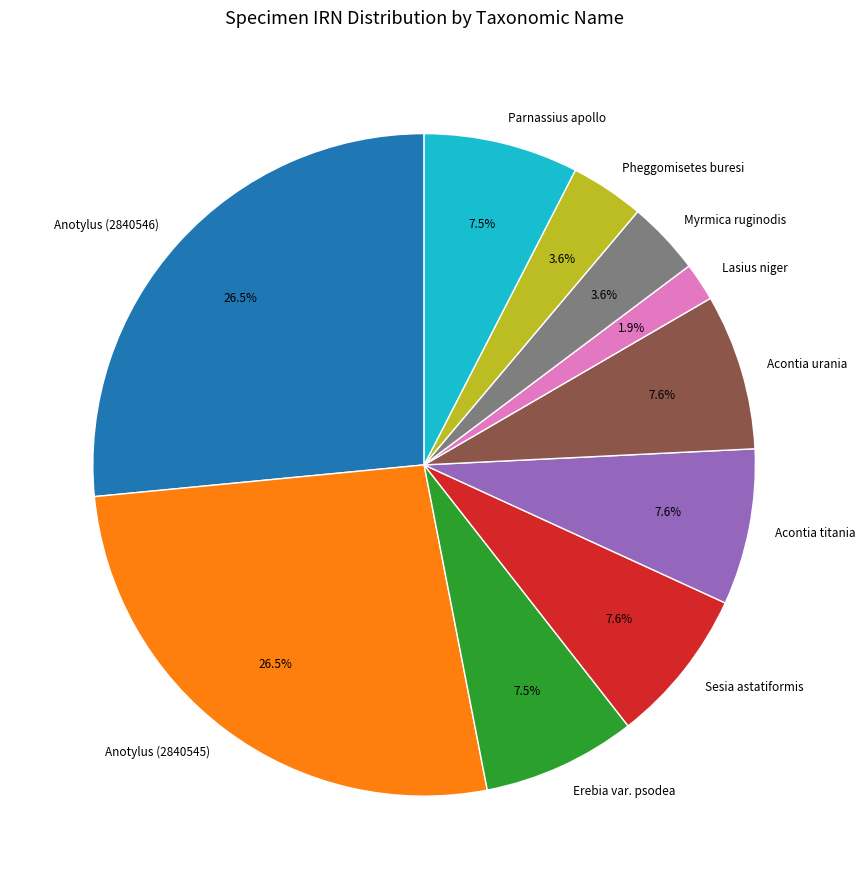

What is the smallest slice in the pie chart?

Lasius niger